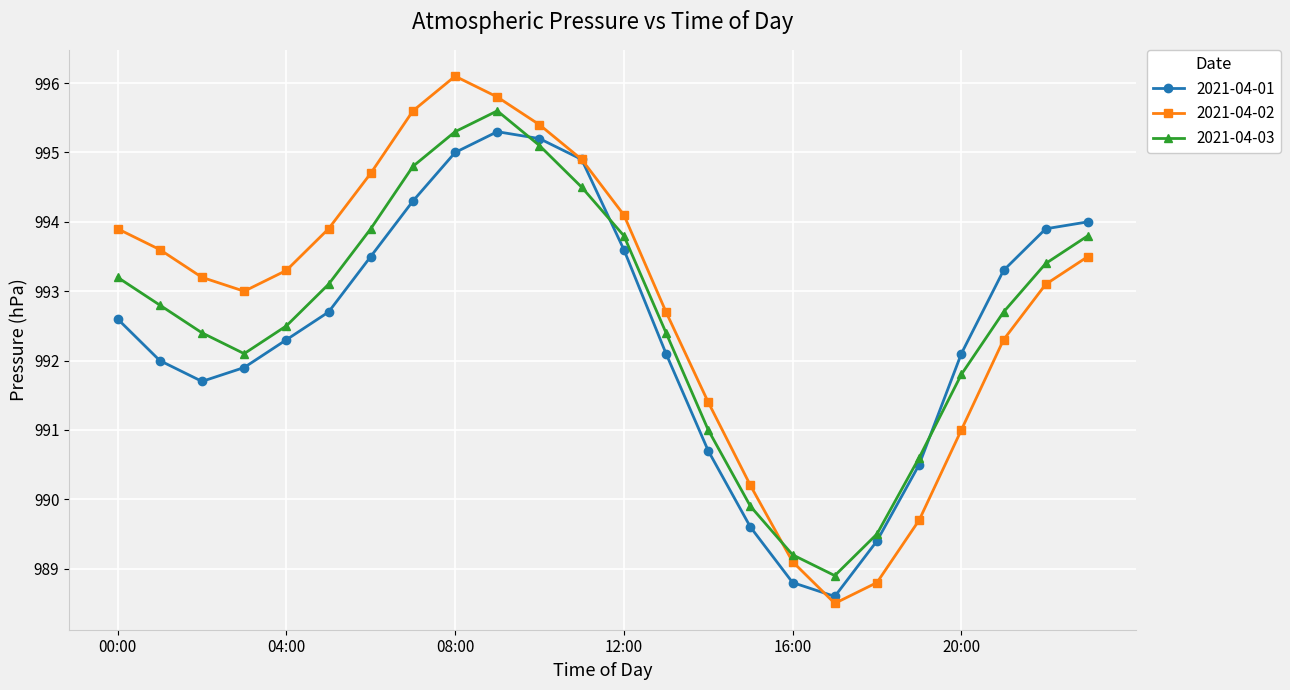

Which series has the widest spread of values?

2021-04-02